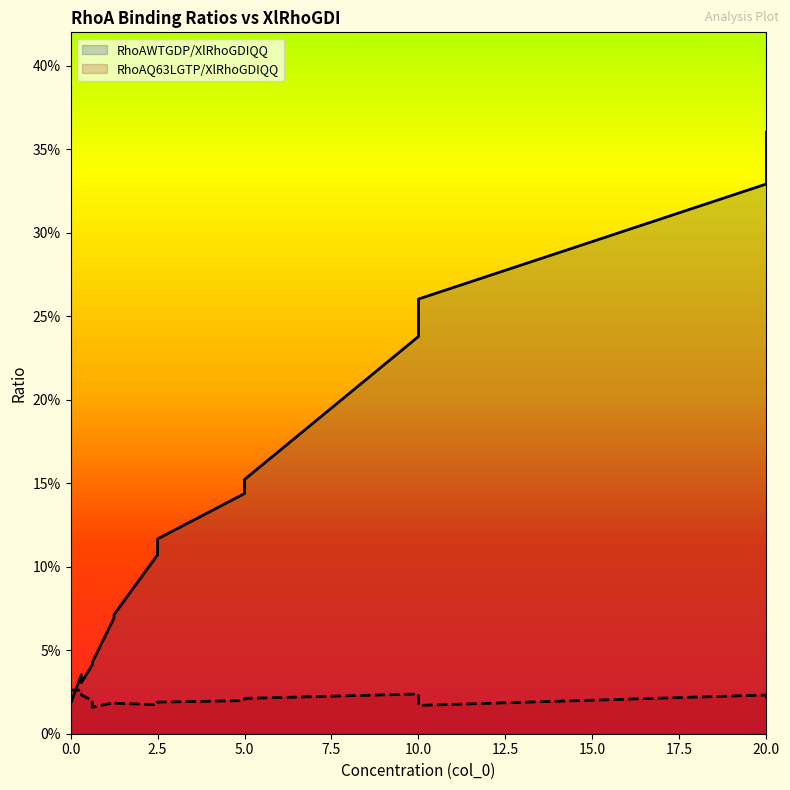

Rank the series at 10.0 from highest to lowest value.

RhoAWTGDP/XlRhoGDIQQ, RhoAQ63LGTP/XlRhoGDIQQ